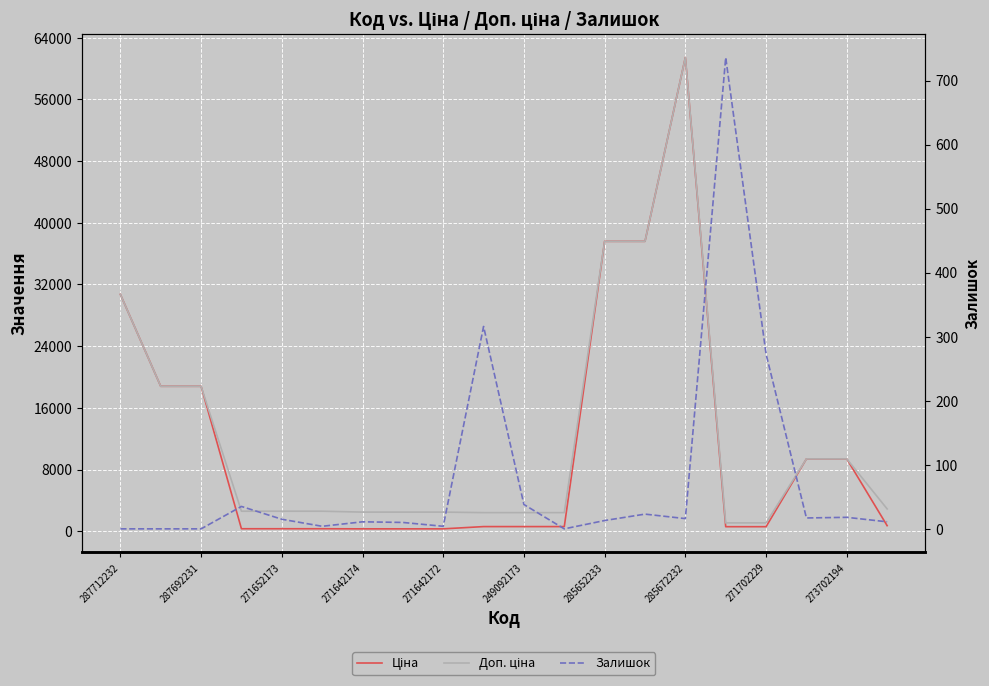

List the series in order of their peak value, lowest first.

Залишок, Ціна, Доп. ціна